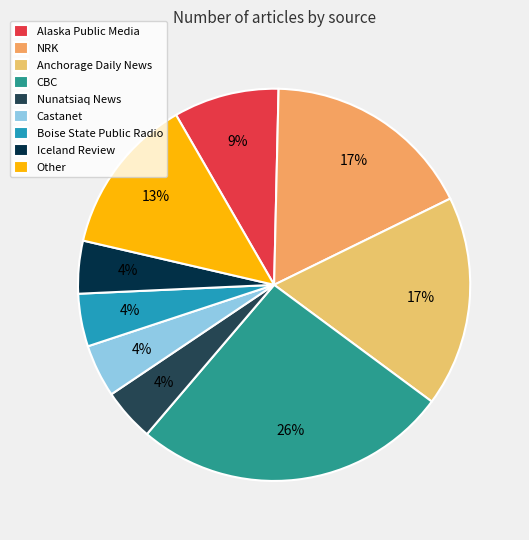

Combined, what portion of the pie is Nunatsiaq News and Boise State Public Radio?

8.7%